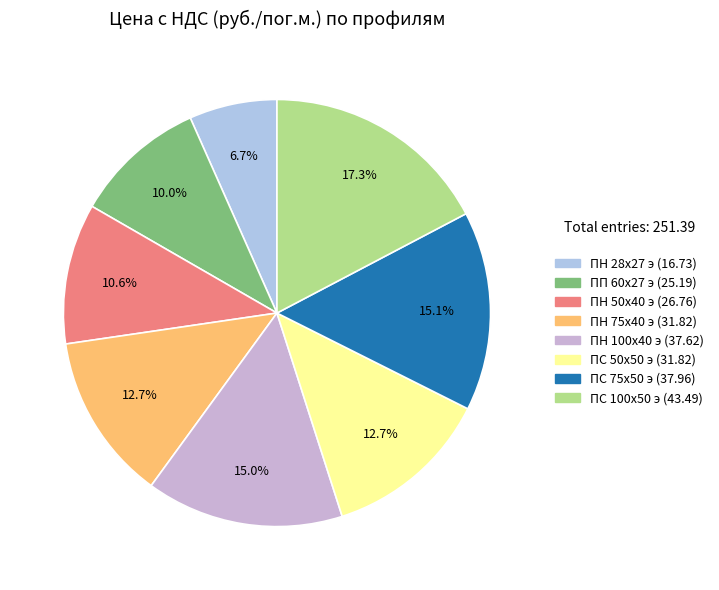

To the nearest percent, what is the difference between the largest and smallest slice percentages?

11%